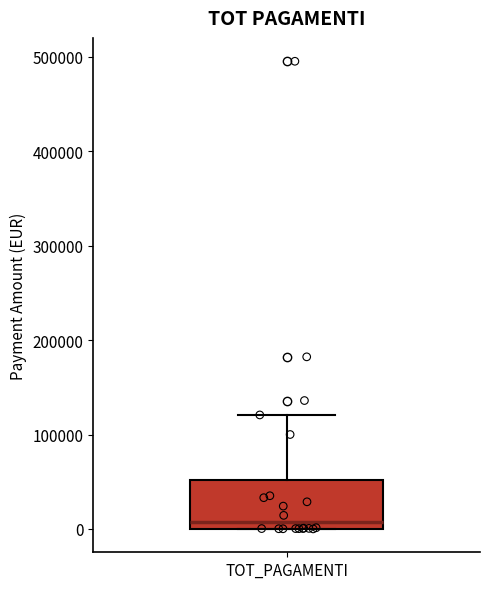

Read this box plot against the y-axis: the position of the median line, the range covered by the box, and the ends of both whiskers. The values are not printed on the chart, so give them approximately, as read against the axis.

median 10000, box 0 to 50000, whiskers 0 to 120000